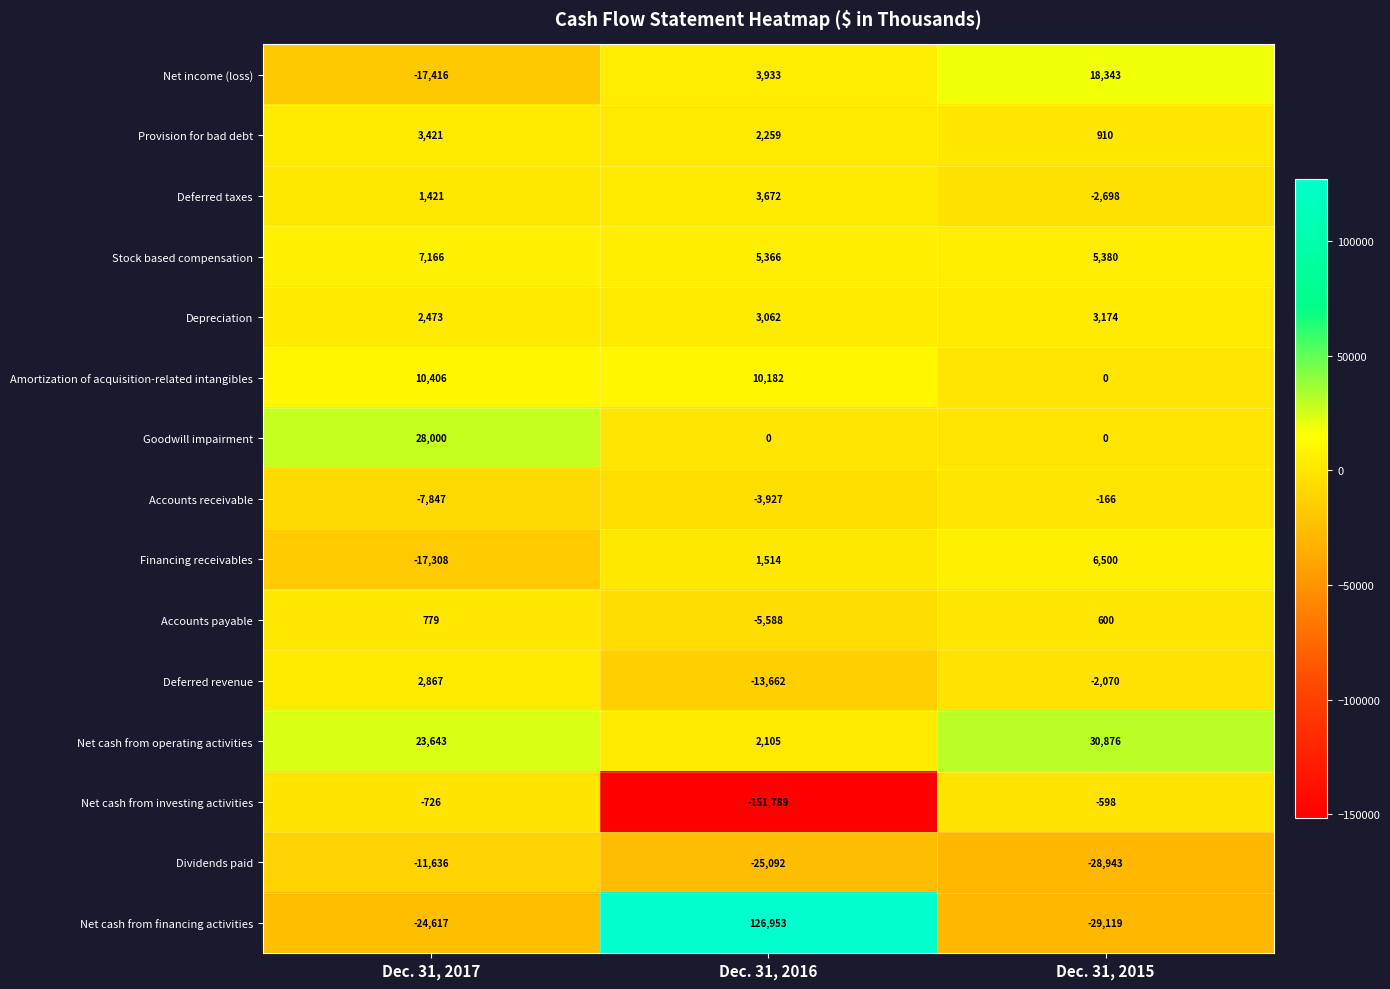

Which series has the largest total across all categories?

Net cash from financing activities